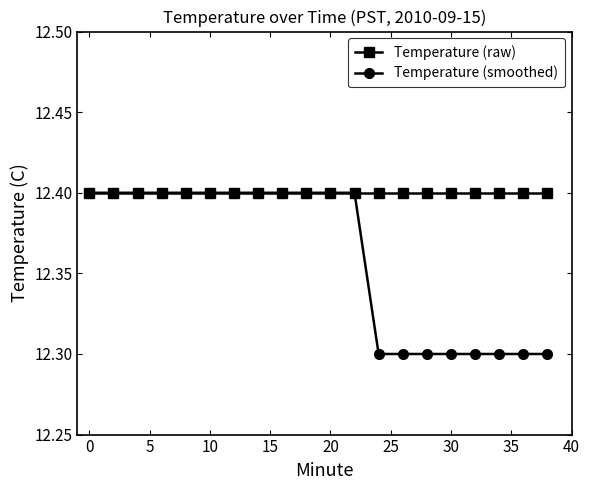

What is the maximum value shown in the chart?

12.4